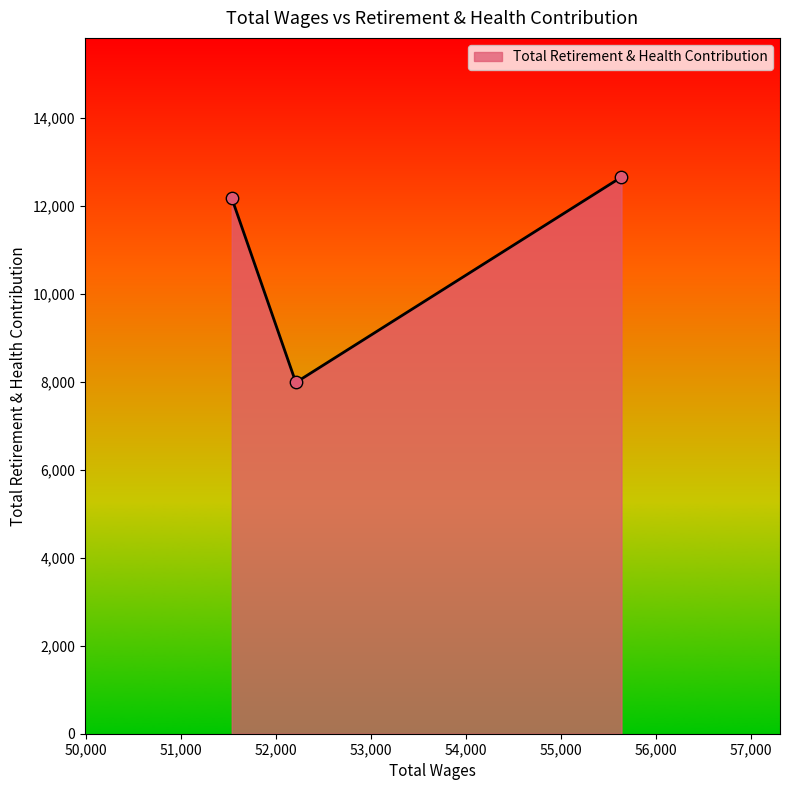

What is the sum of all values?

32831